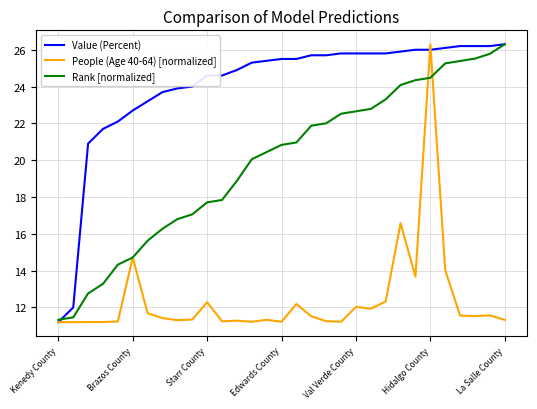

At how many categories does at least one series exceed 17?

29